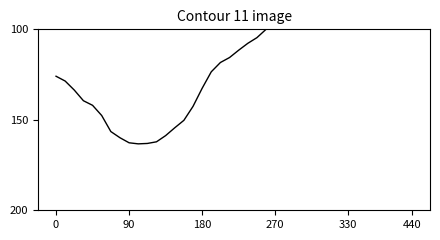

What is the maximum value shown in the chart?

163.3